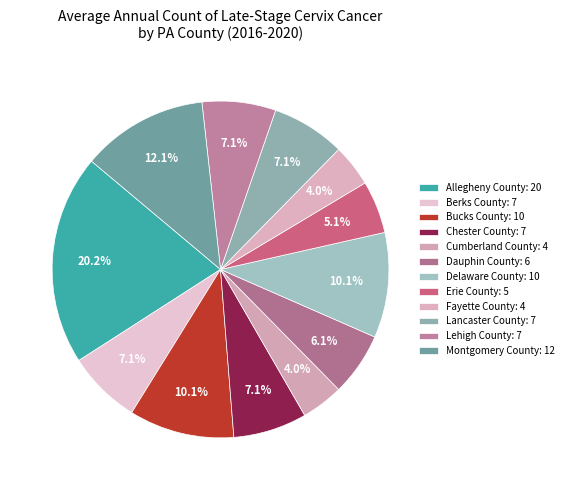

Combined, do Chester County and Delaware County account for over 50%?

No